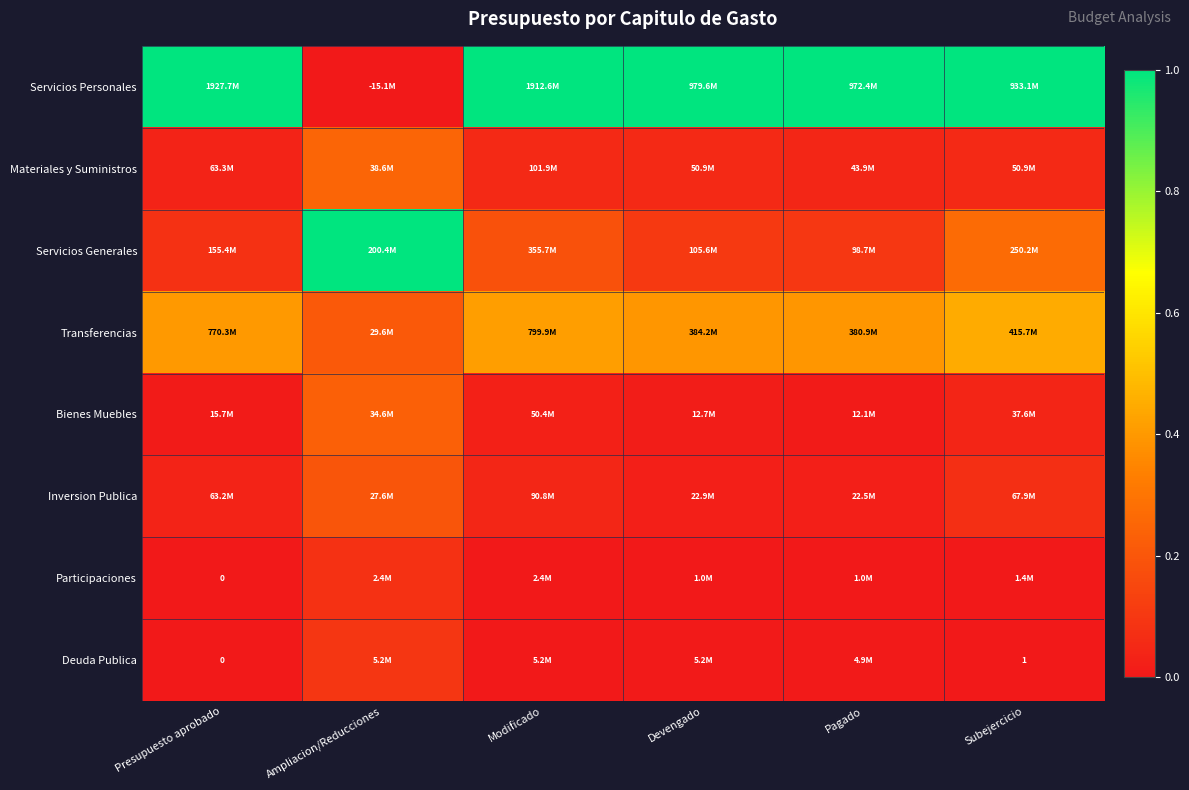

Which series has the largest total across all categories?

Servicios Personales